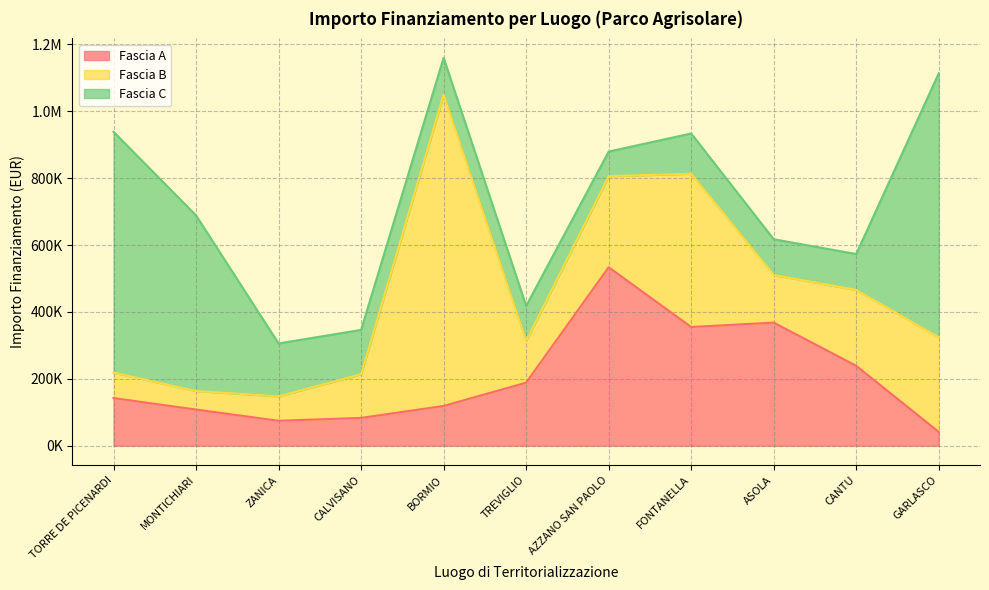

Where is Fascia C nearest to the value 431387?

MONTICHIARI